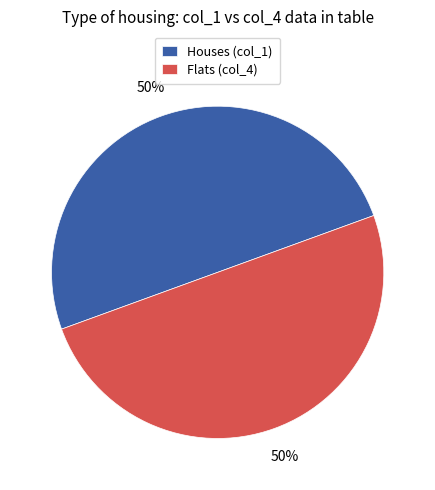

What is the ratio of the value at Houses (col_1) to the value at Flats (col_4)?

1.0